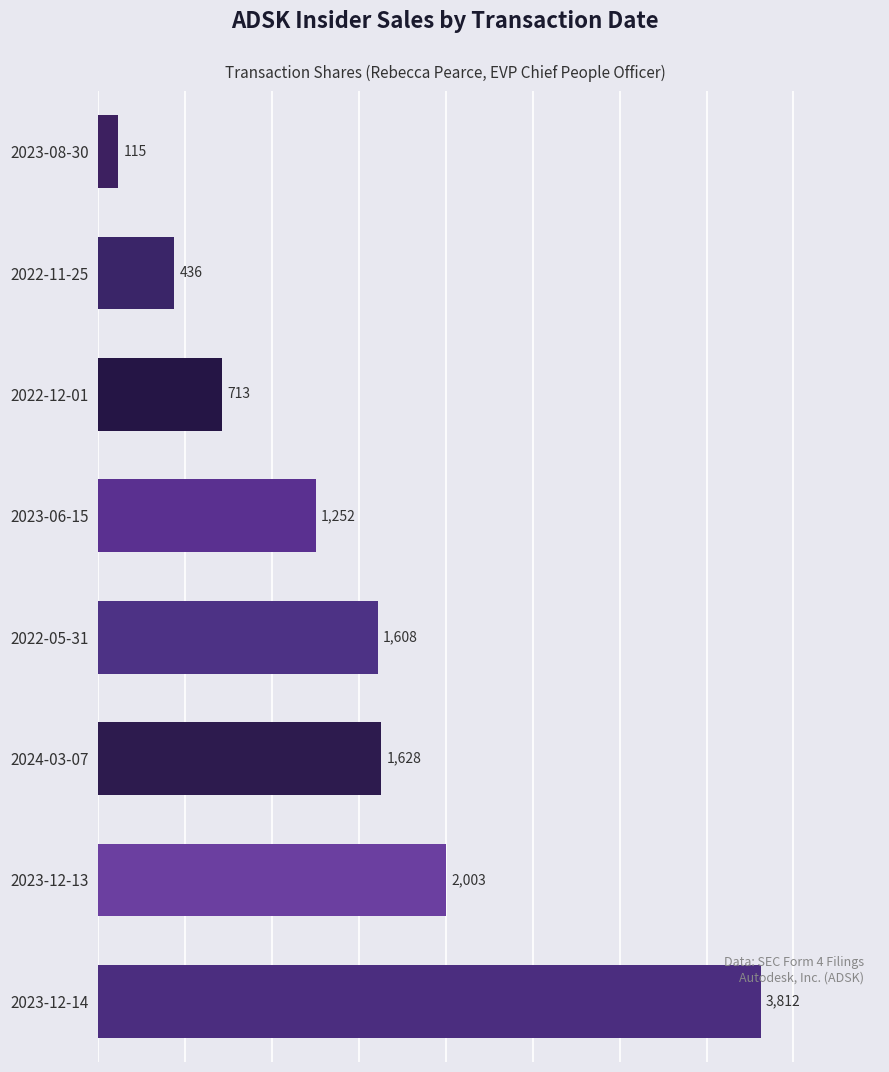

List the labels in order of value, smallest first.

2023-08-30, 2022-11-25, 2022-12-01, 2023-06-15, 2022-05-31, 2024-03-07, 2023-12-13, 2023-12-14